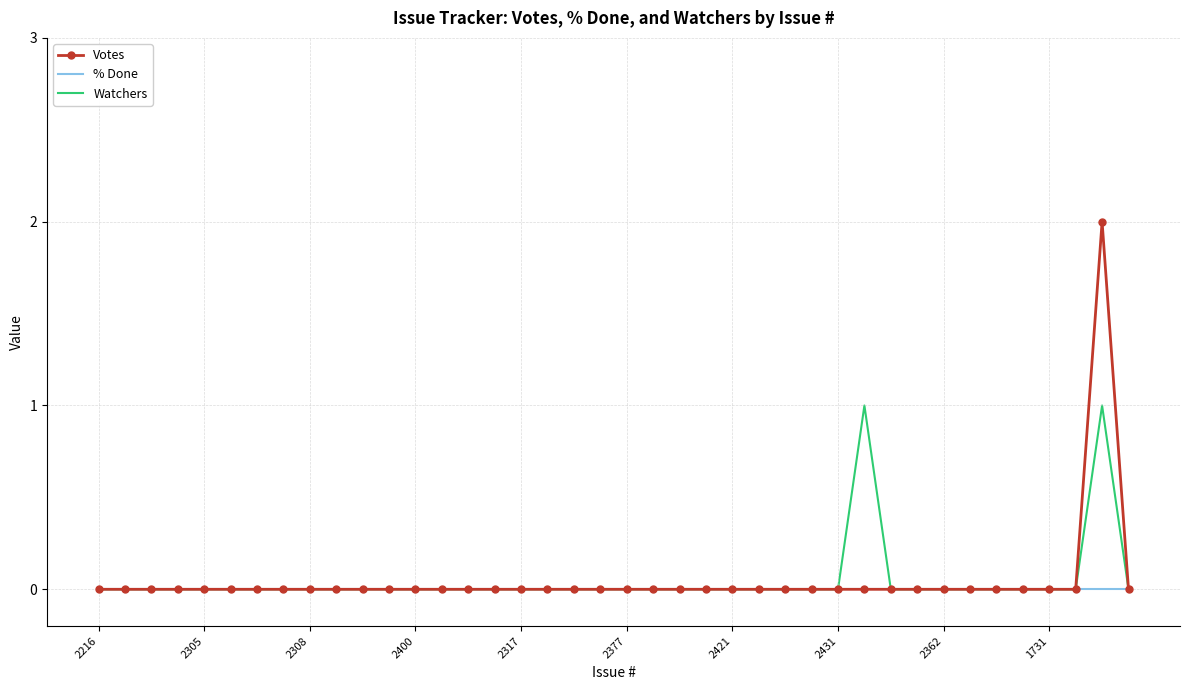

Rank the series by their maximum value, from highest to lowest.

Votes, Watchers, % Done